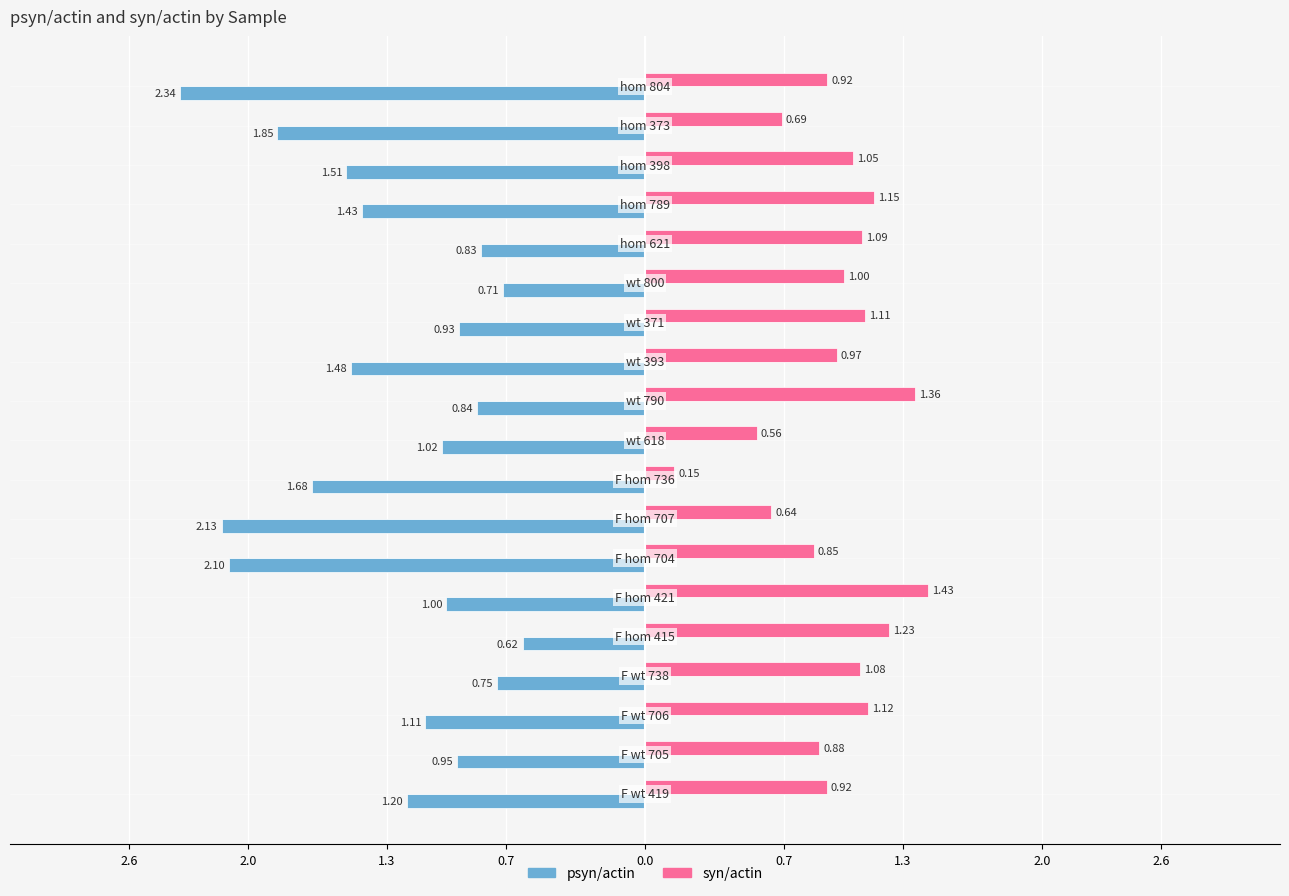

What are all the series names shown in the legend?

psyn/actin, syn/actin